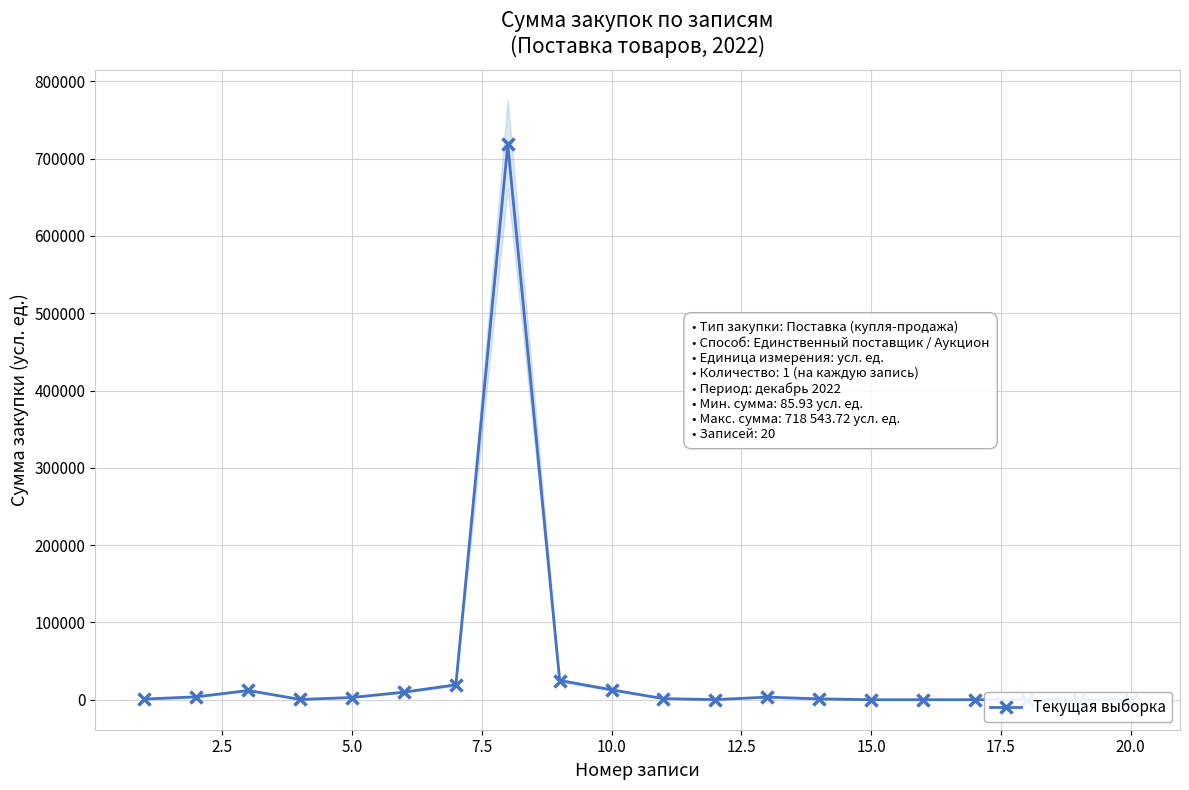

What is the minimum value shown in the chart?

85.9